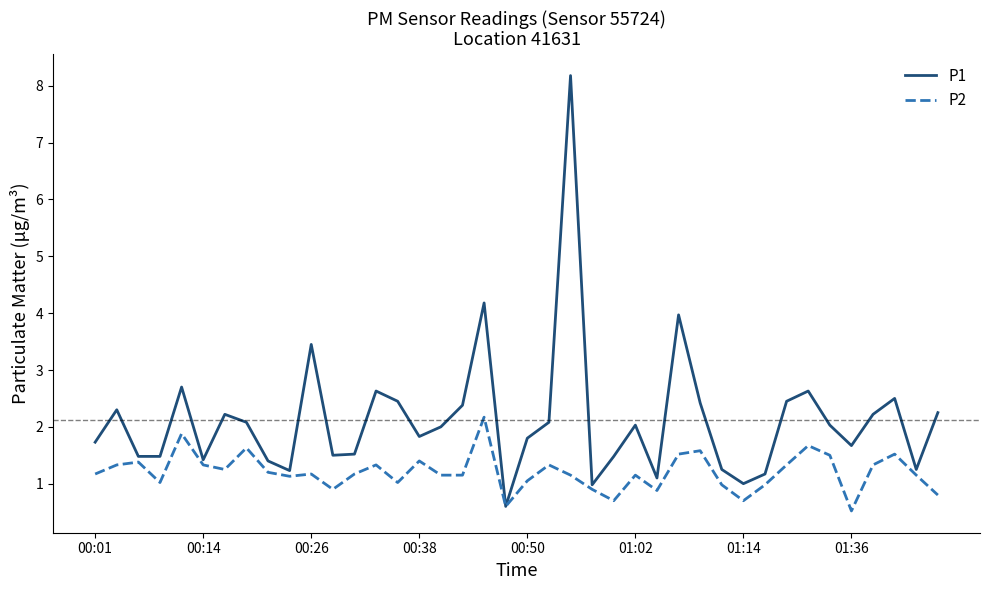

What is the average value of the P1 series?

2.1